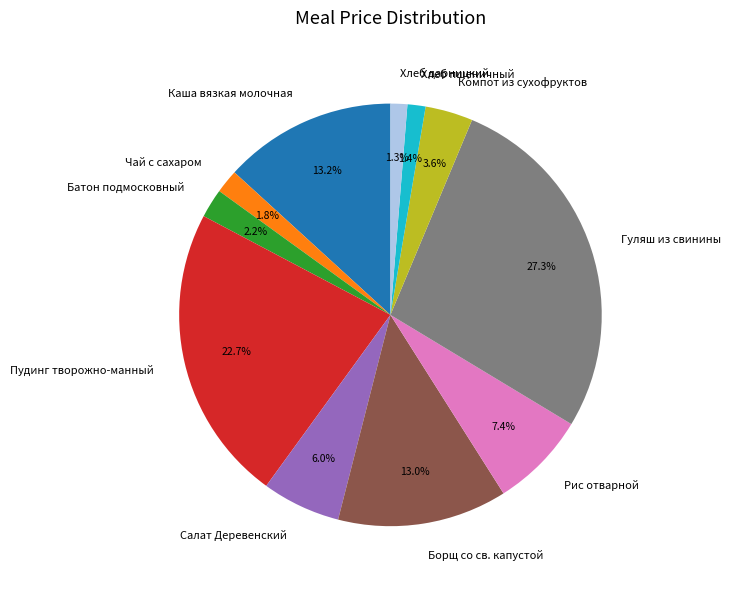

To the nearest percent, what is the difference between the largest and smallest slice percentages?

26%